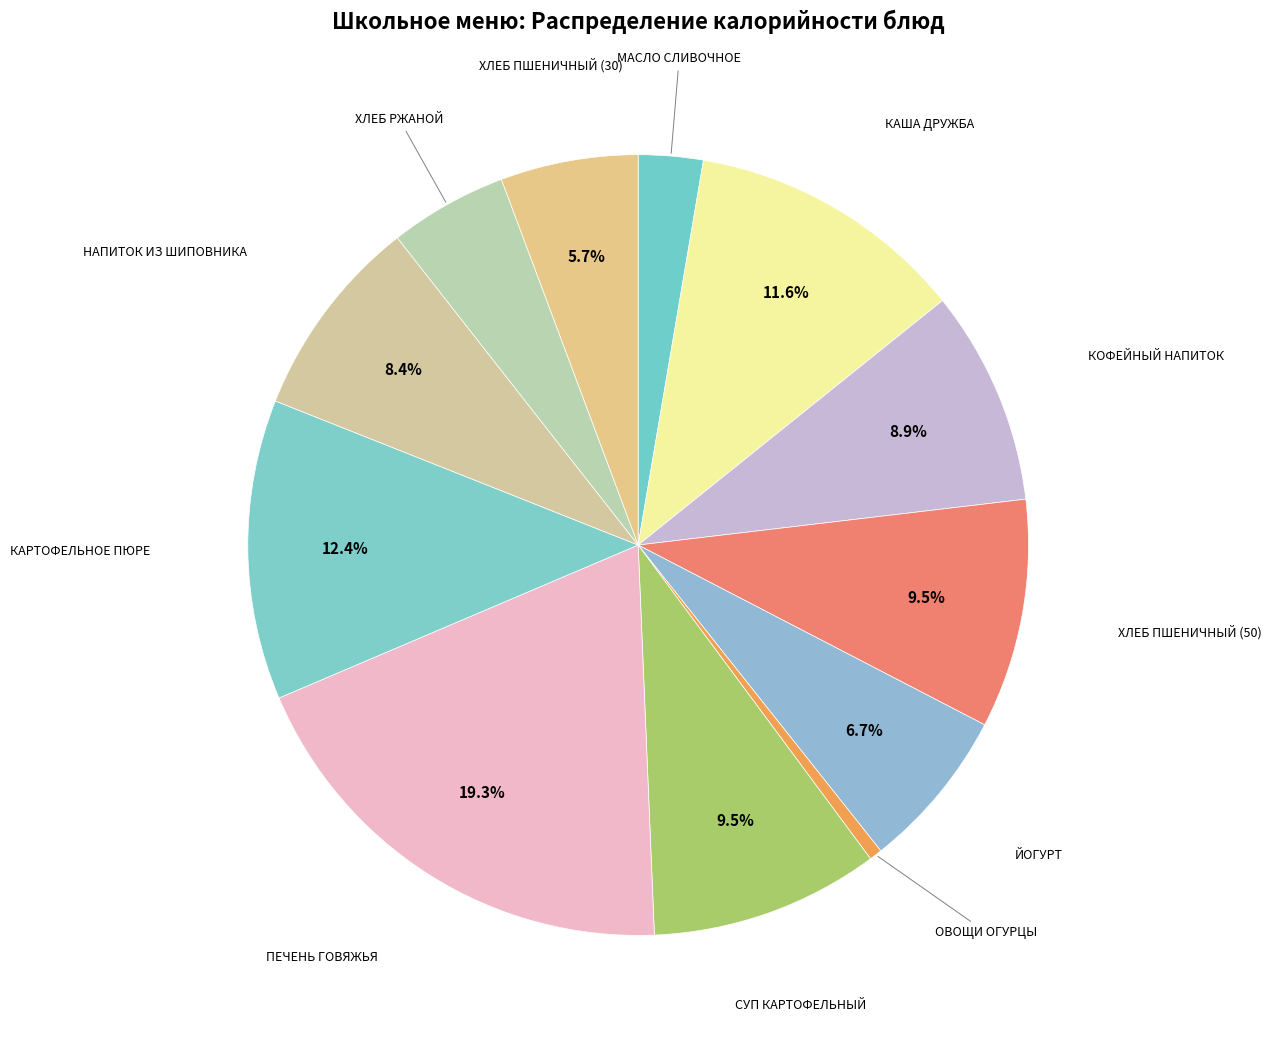

To the nearest percent, what portion does МАСЛО СЛИВОЧНОЕ represent?

3%